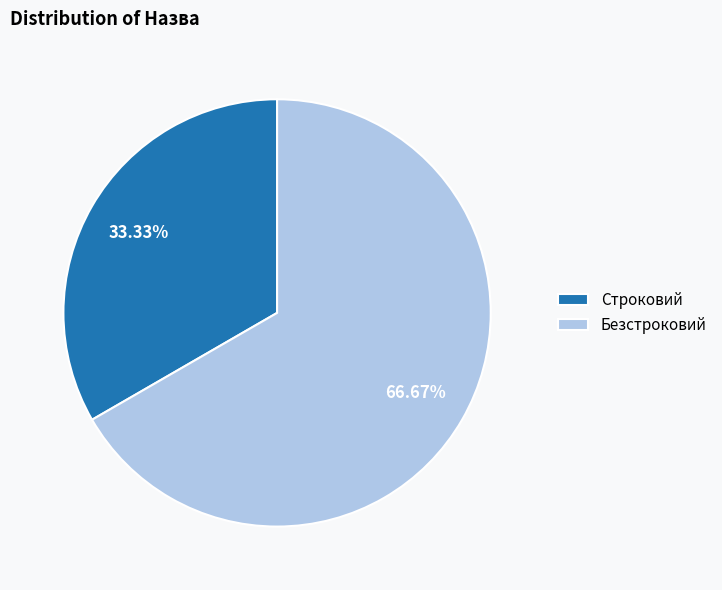

Rank the categories by value from lowest to highest.

Строковий, Безстроковий